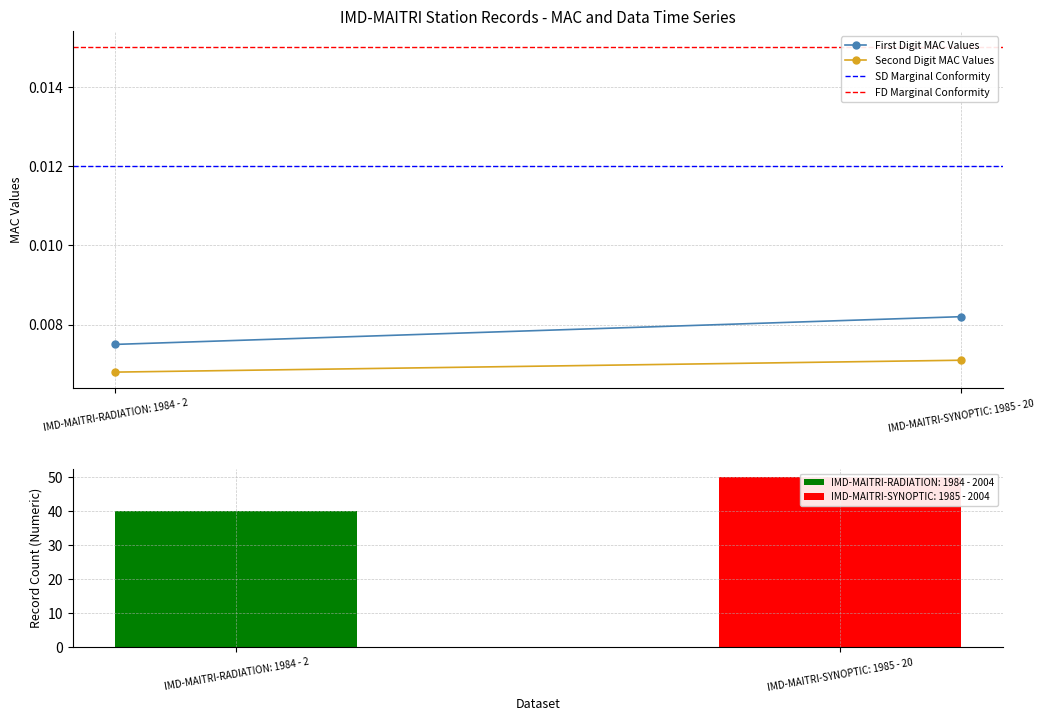

Which series has the largest total across all categories?

FD Marginal Conformity